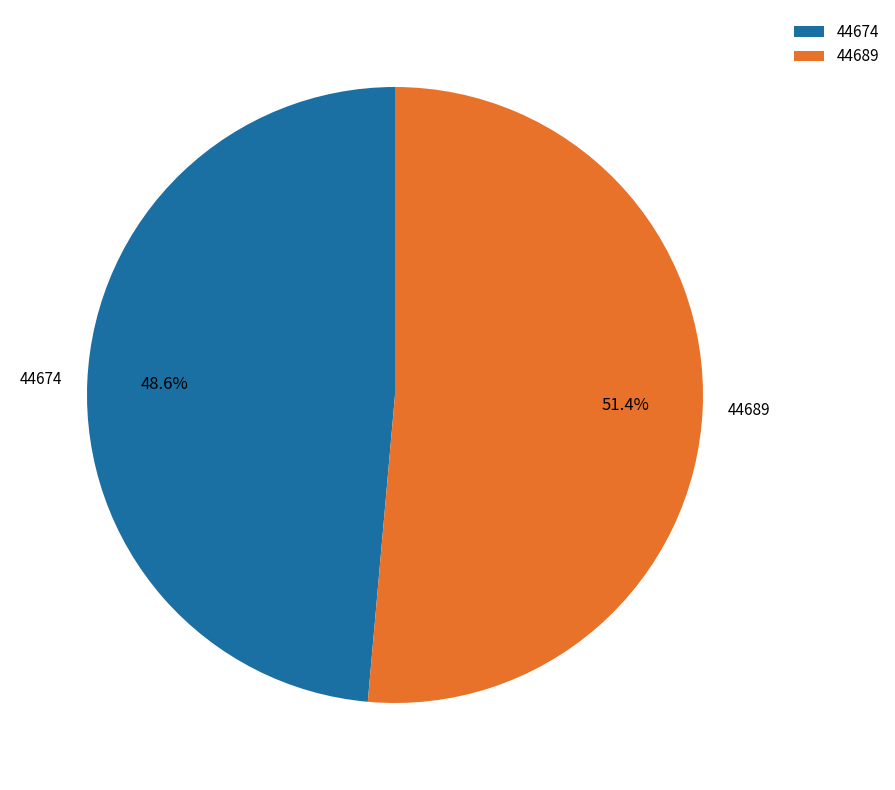

How many segments does this pie chart have?

2